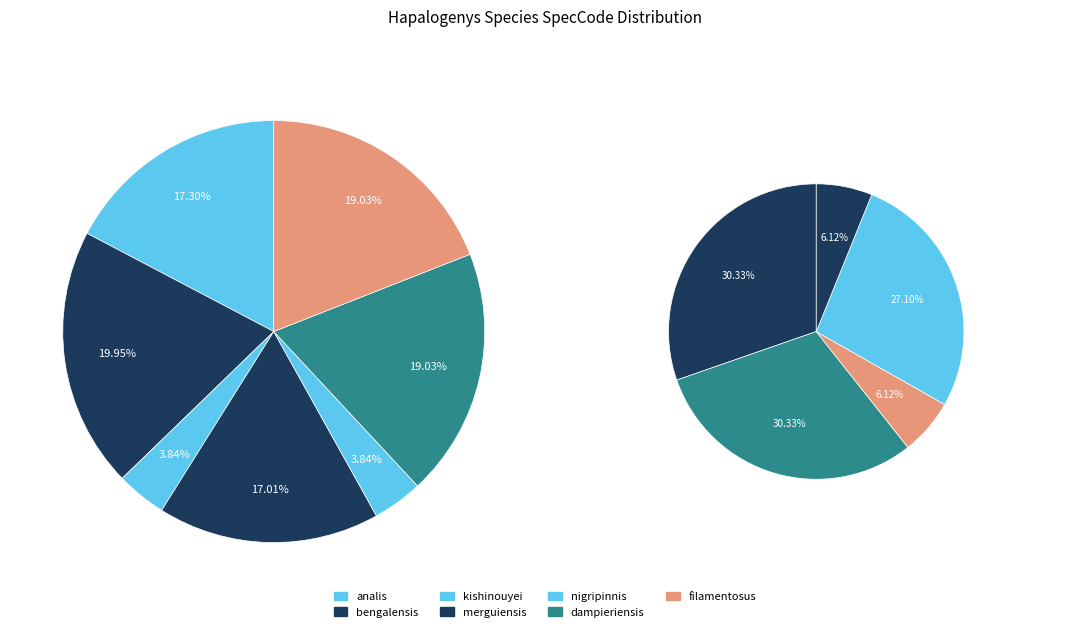

What percentage is the filamentosus slice, to the nearest percent?

19%